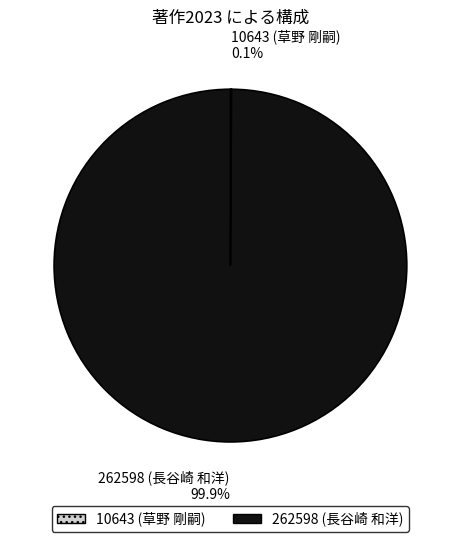

To the nearest percent, what is the average slice percentage?

50%